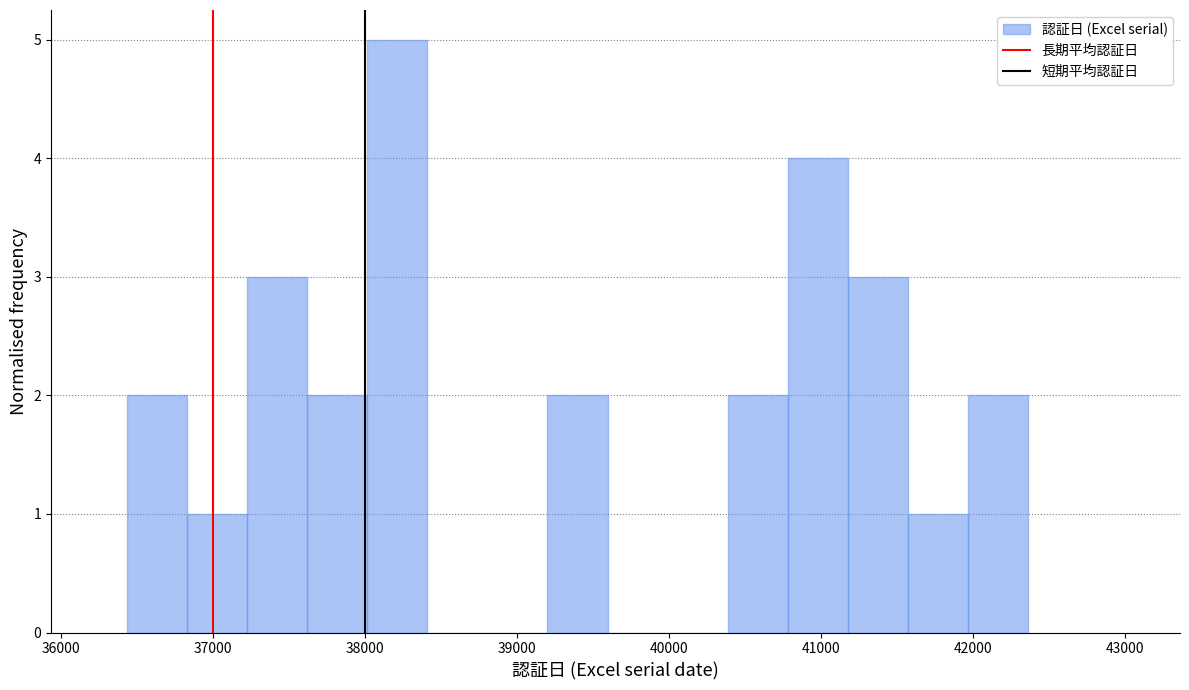

Around what value on the x-axis is the tallest bar? Give the approximate position of its centre, as read against the axis.

38200